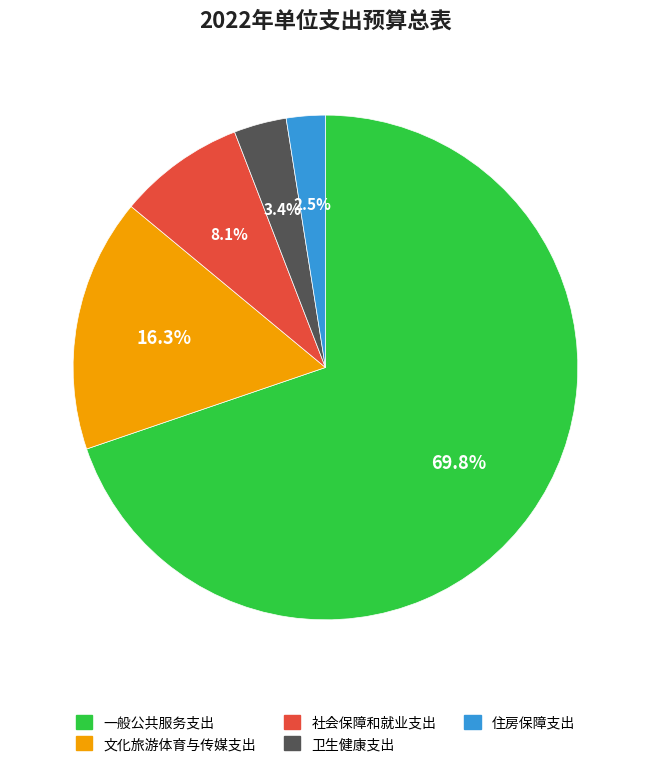

Is the sum of 卫生健康支出 and 住房保障支出 greater than half?

No